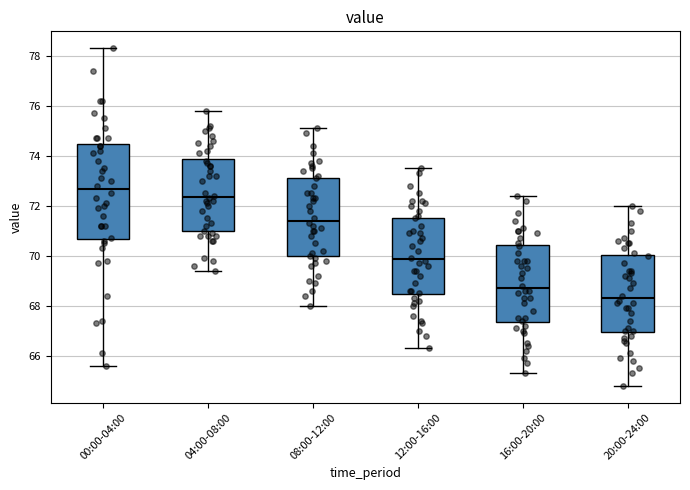

Which box's median line is the lowest?

20:00-24:00